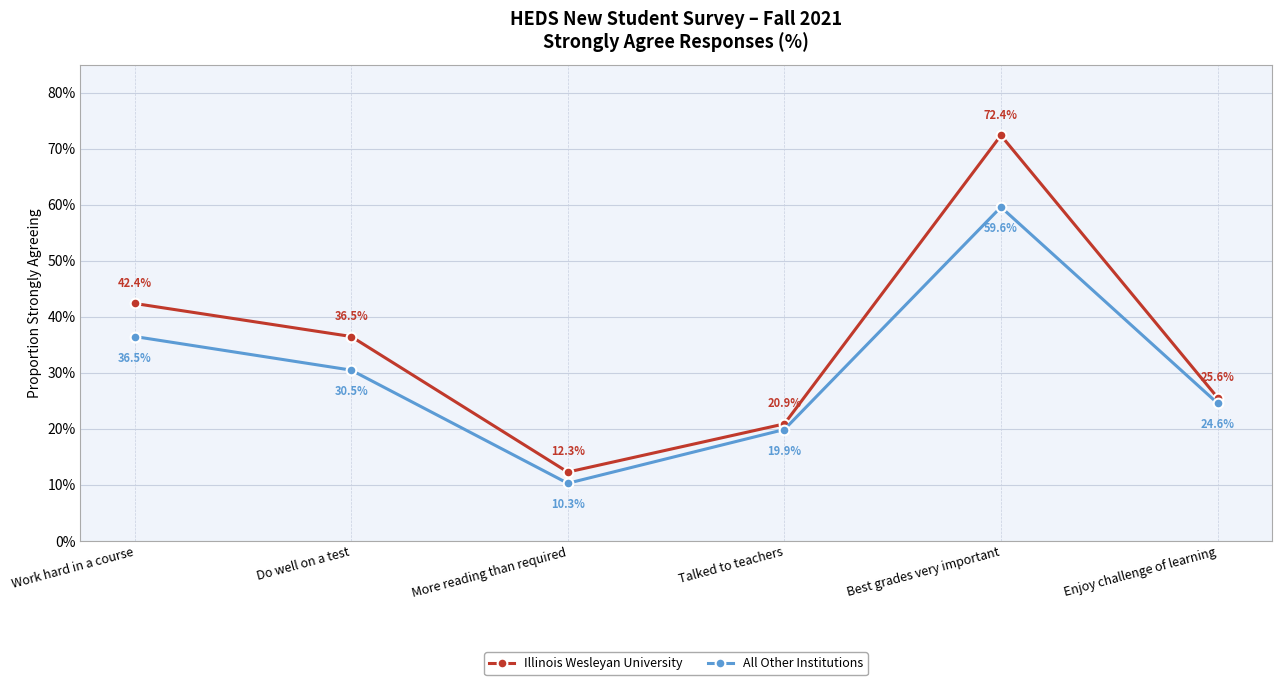

What is the difference between the second highest and second lowest values in the Illinois Wesleyan University series?

0.2